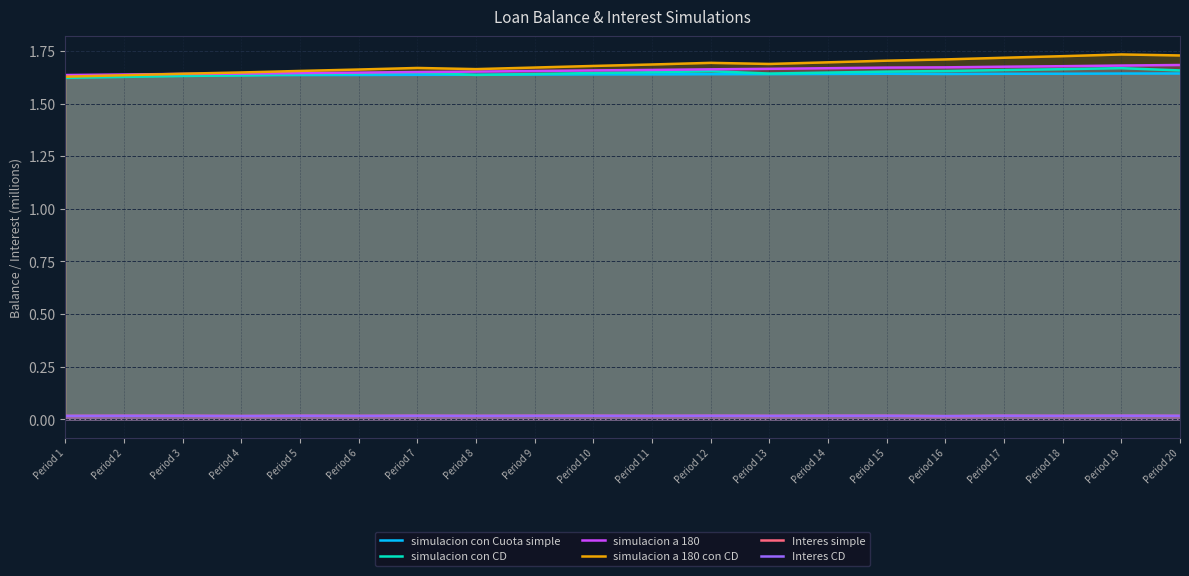

At which category is the sum across all series the highest?

Period 19